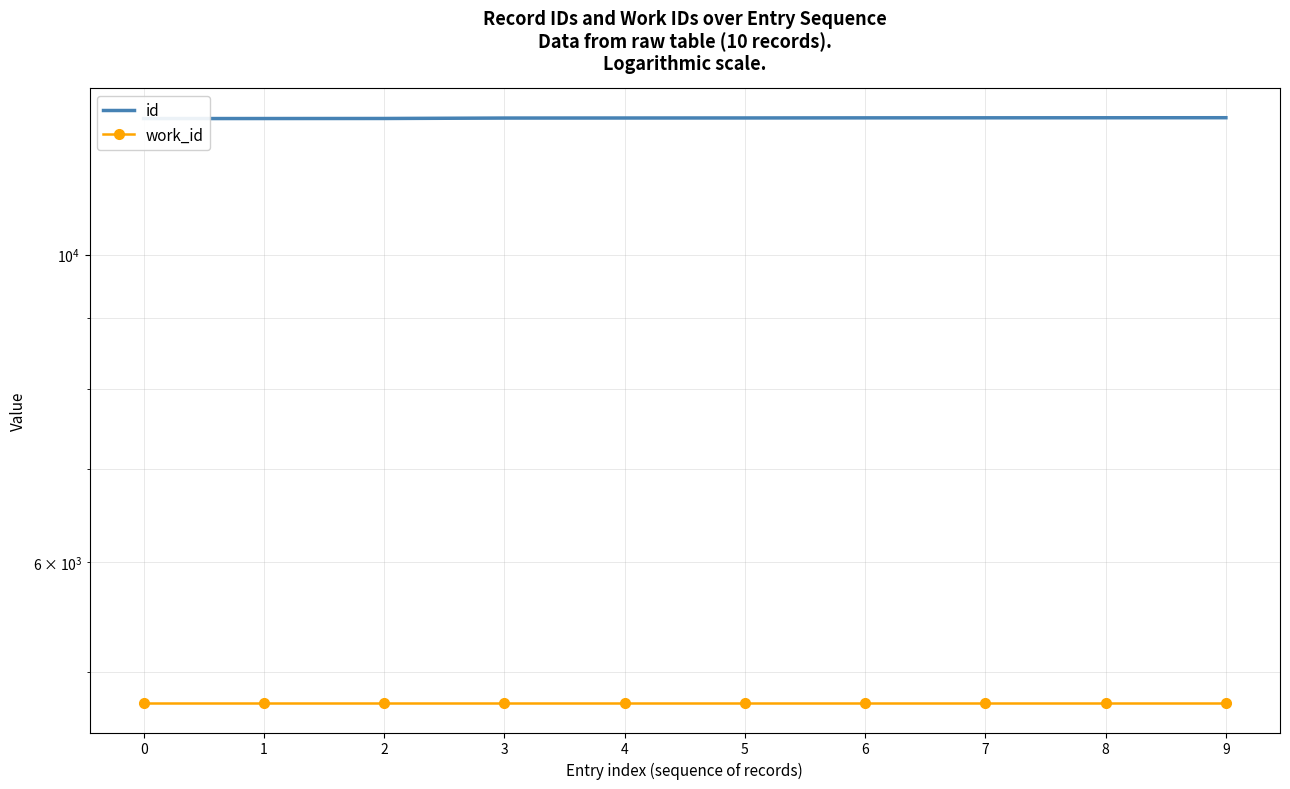

At which category is the sum across all series the highest?

9